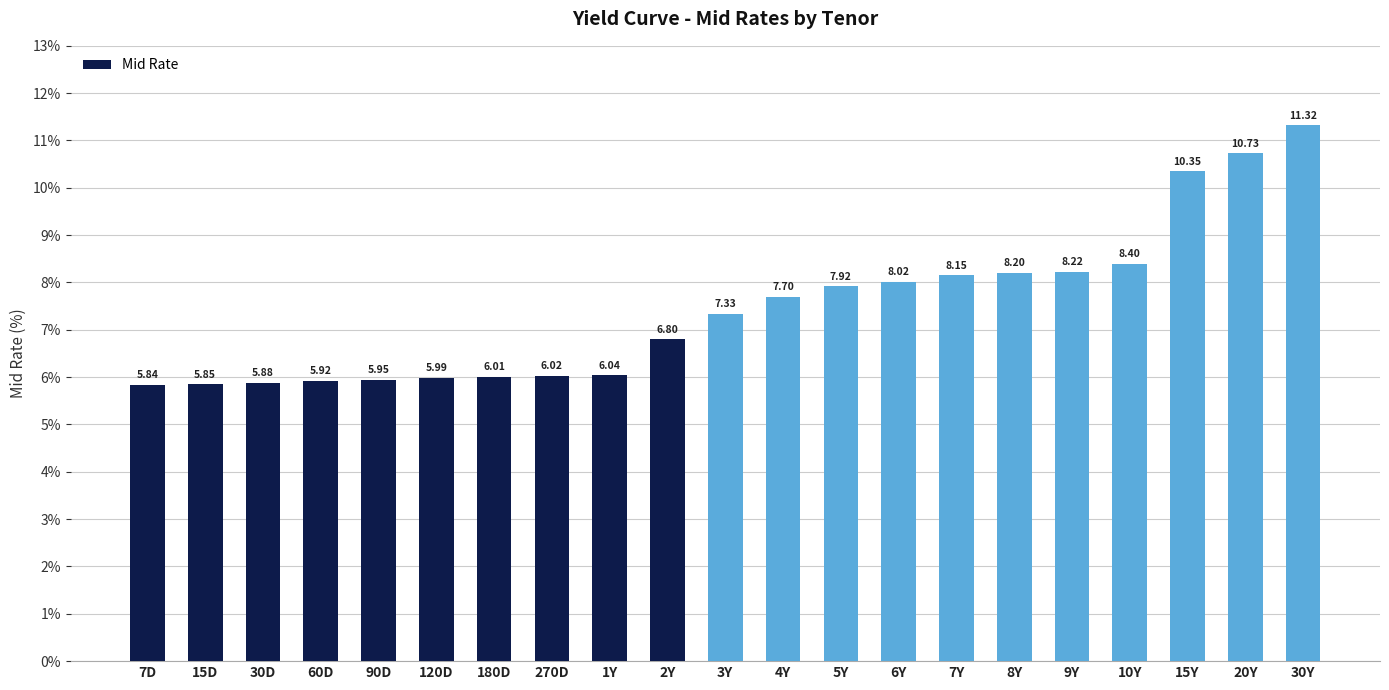

Between 30D and 6Y, which is larger?

6Y